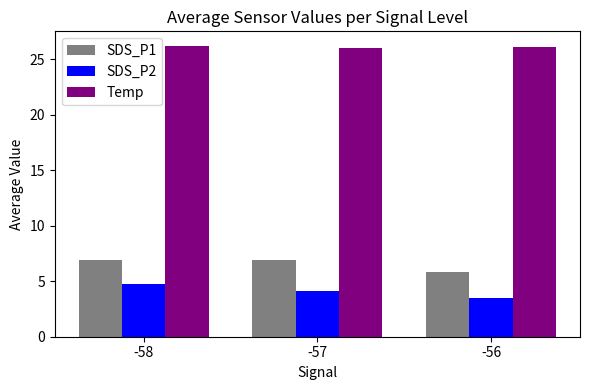

Reading left to right, list all the values displayed in this chart.

SDS_P1: 6.9	6.9	5.9
SDS_P2: 4.7	4.1	3.5
Temp: 26.2	26.1	26.1